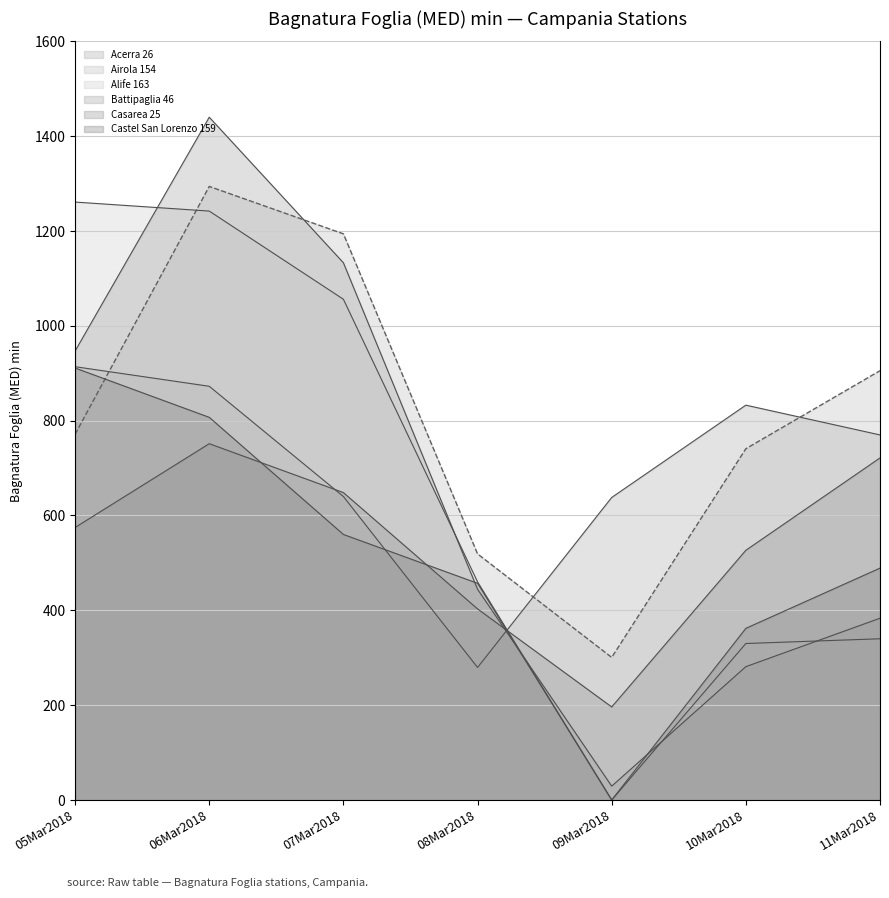

Reading right to left, what are all the values shown in this chart?

Acerra 26 line: 11Mar2018=769.9	10Mar2018=832.7	09Mar2018=638.0	08Mar2018=279.5	07Mar2018=640.0	06Mar2018=872.5	05Mar2018=913.8
Airola 154 line: 11Mar2018=905.4	10Mar2018=740.8	09Mar2018=300.7	08Mar2018=519.0	07Mar2018=1194.0	06Mar2018=1294.0	05Mar2018=771.4
Alife 163 line: 11Mar2018=340.0	10Mar2018=330.0	09Mar2018=0.0	08Mar2018=460.0	07Mar2018=1056.0	06Mar2018=1242.0	05Mar2018=1261.0
Battipaglia 46 line: 11Mar2018=383.3	10Mar2018=281.2	09Mar2018=29.2	08Mar2018=444.4	07Mar2018=1133.0	06Mar2018=1440.0	05Mar2018=946.9
Casarea 25 line: 11Mar2018=721.4	10Mar2018=526.6	09Mar2018=196.2	08Mar2018=403.0	07Mar2018=648.3	06Mar2018=751.4	05Mar2018=574.7
Castel San Lorenzo 159 line: 11Mar2018=489.0	10Mar2018=362.0	09Mar2018=0.0	08Mar2018=457.0	07Mar2018=560.0	06Mar2018=807.0	05Mar2018=911.0